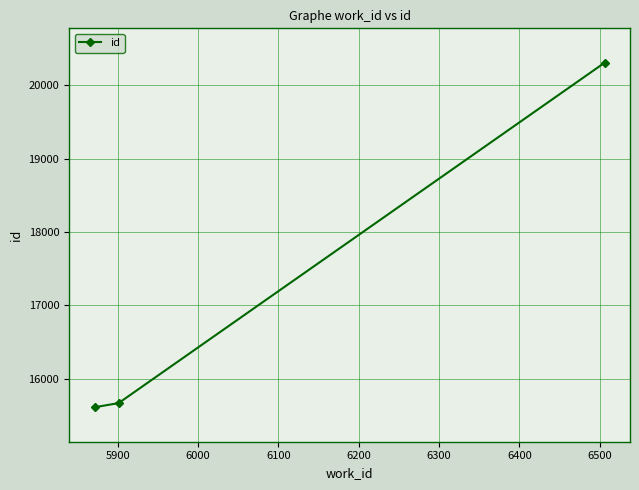

What is the greatest value displayed?

20305